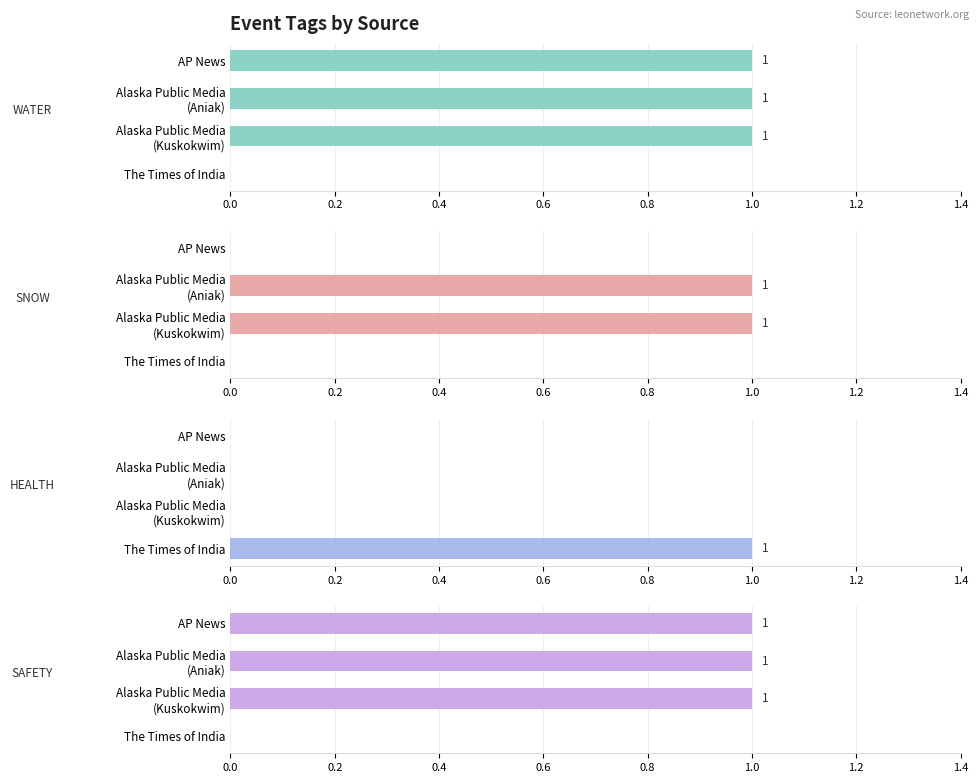

Is it true that SNOW equals 0 at AP News?

False